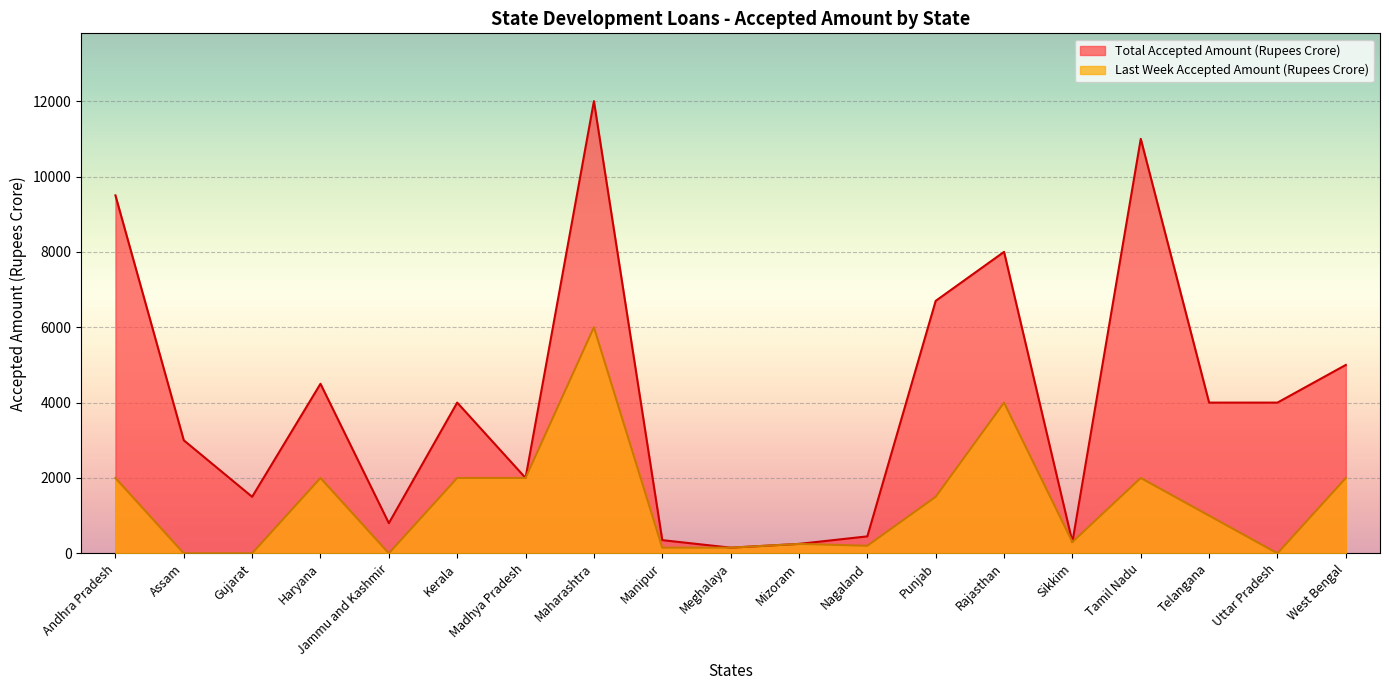

Does the chart display data point markers on the line(s)?

No